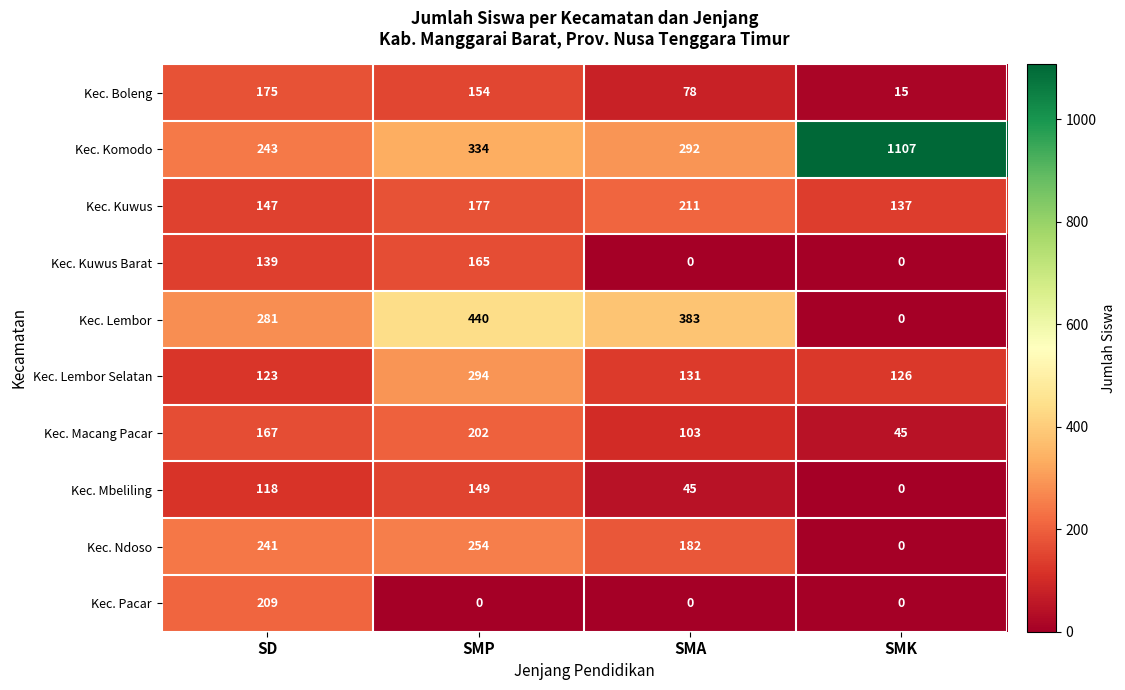

List the series in order of their peak value, lowest first.

Kec. Mbeliling, Kec. Kuwus Barat, Kec. Boleng, Kec. Macang Pacar, Kec. Pacar, Kec. Kuwus, Kec. Ndoso, Kec. Lembor Selatan, Kec. Lembor, Kec. Komodo